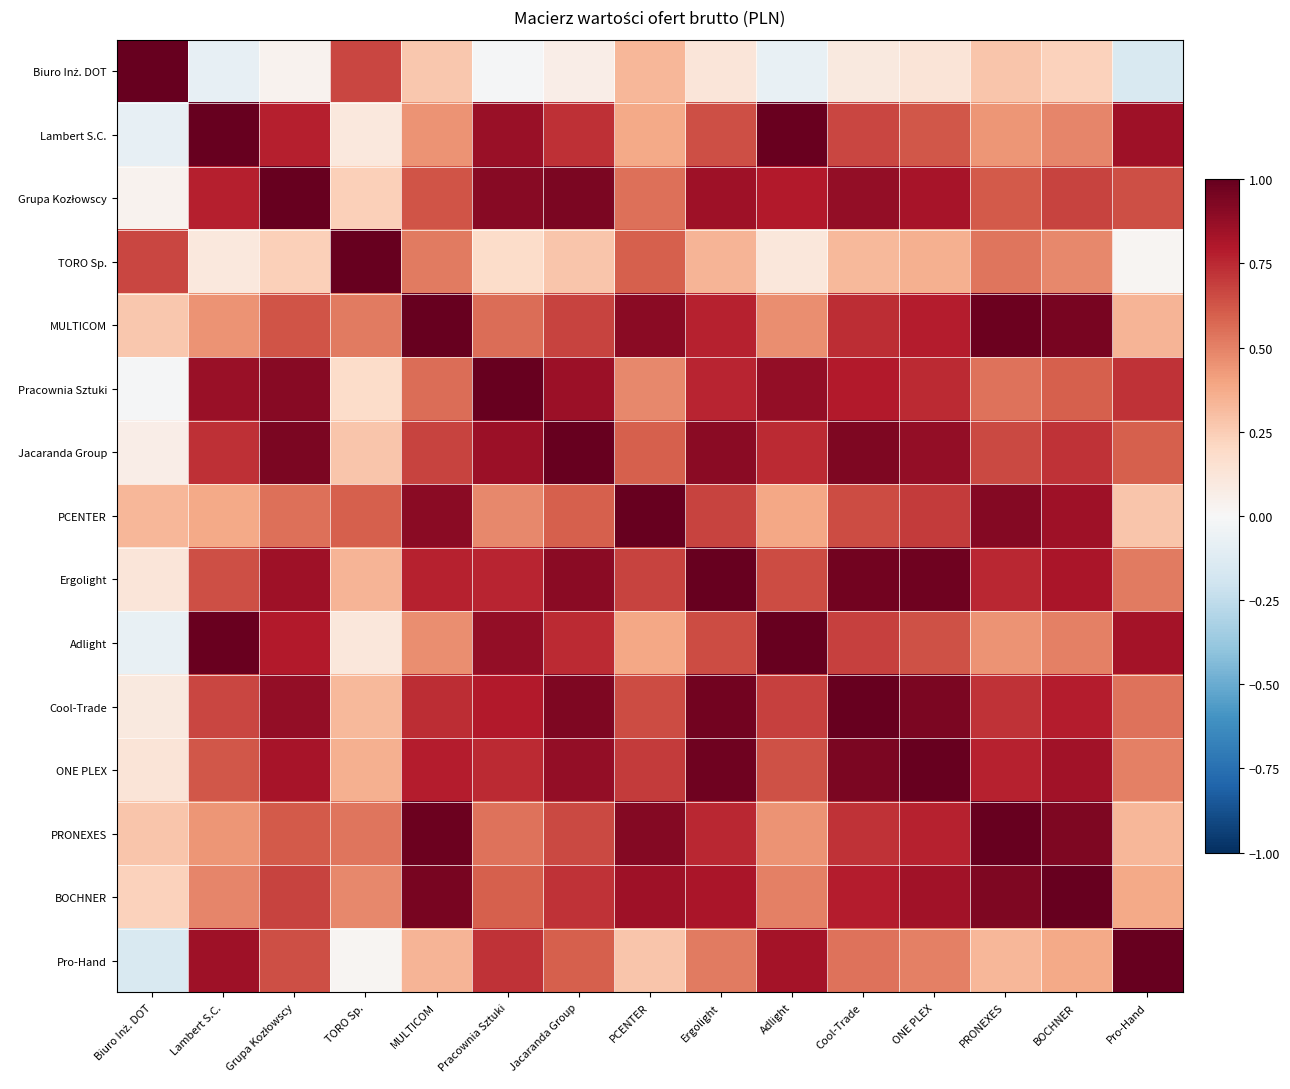

What is the greatest value displayed?

1.0